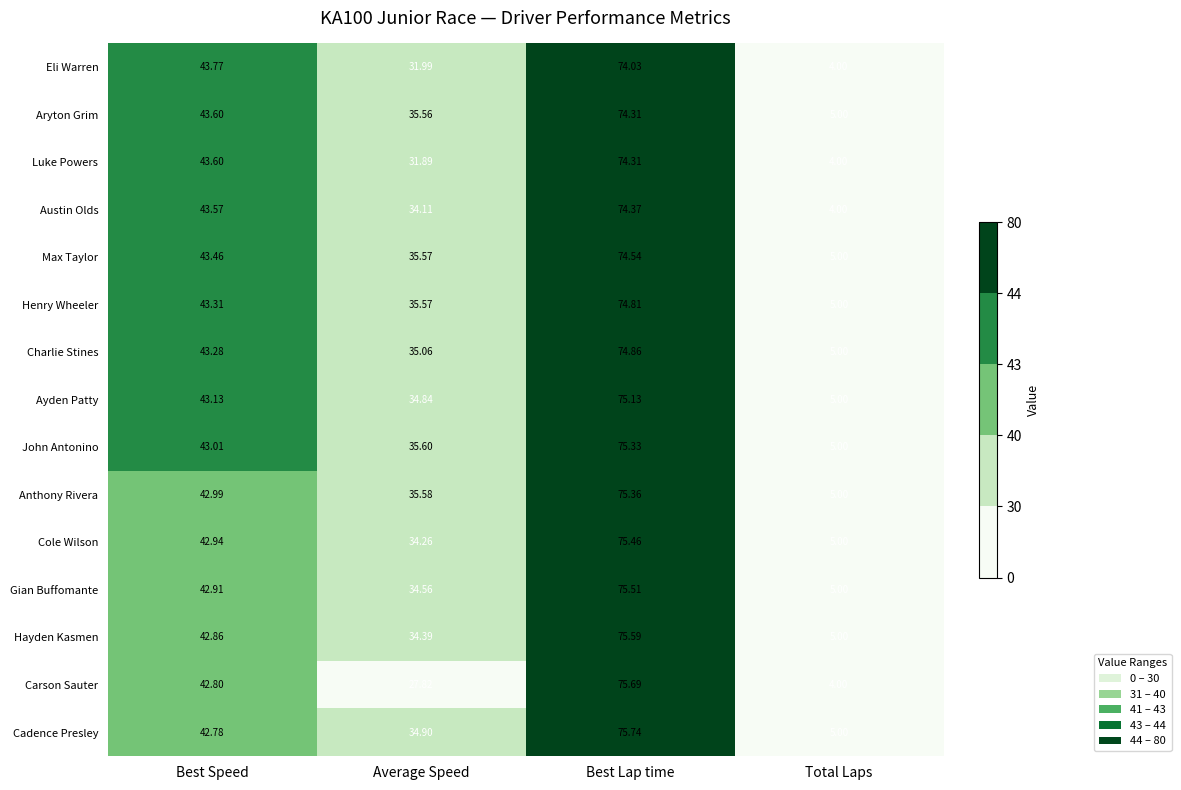

At which category is the sum across all series the highest?

Best Lap time